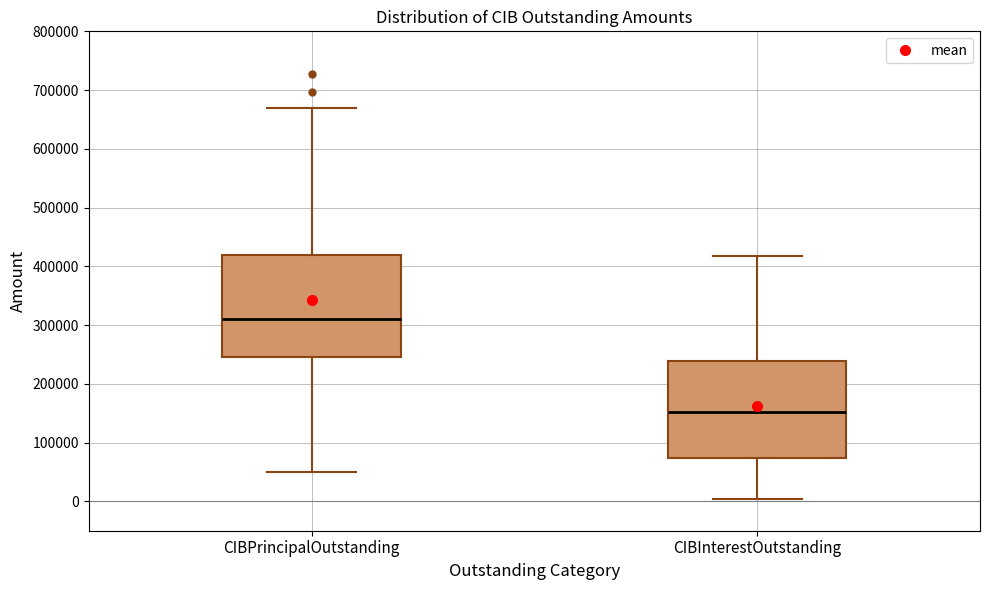

Reading left to right, transcribe this box plot: for each box, give where its median line is, the range the box spans, and where its two whiskers end, as read against the y-axis. The values are not printed on the chart, so give them approximately, as read against the axis.

CIBPrincipalOutstanding: median 310000, box 250000 to 420000, whiskers 50000 to 670000
CIBInterestOutstanding: median 150000, box 70000 to 240000, whiskers 0 to 420000